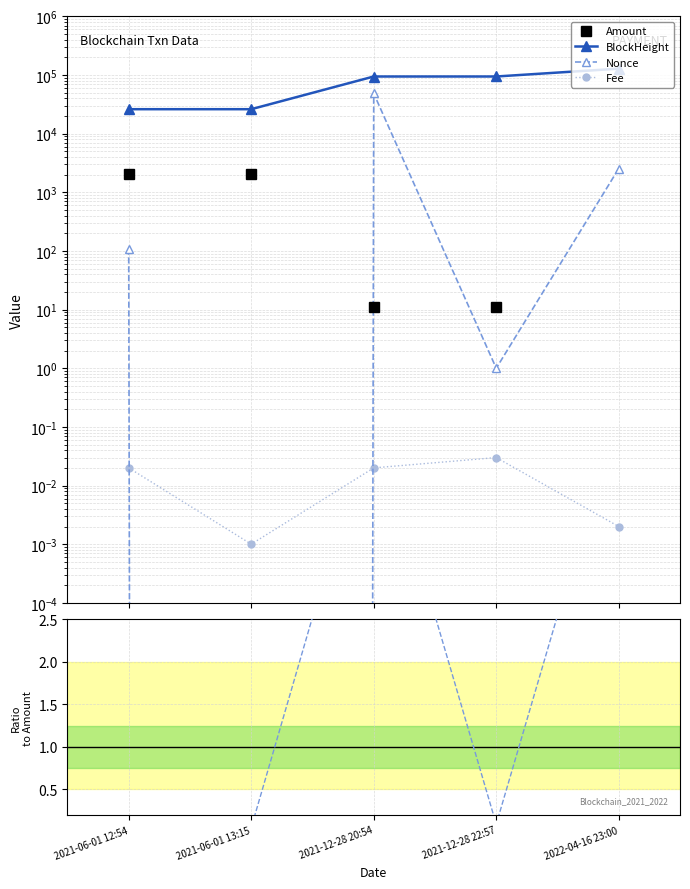

What are all the series names shown in the legend?

Amount, BlockHeight, Nonce, Fee